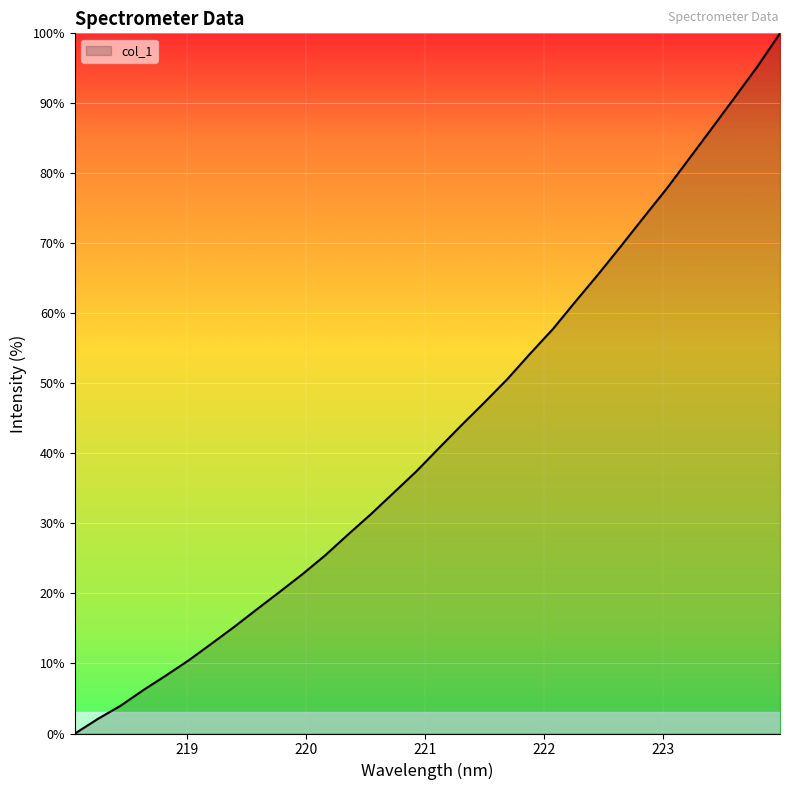

How many values exceed 40?

16